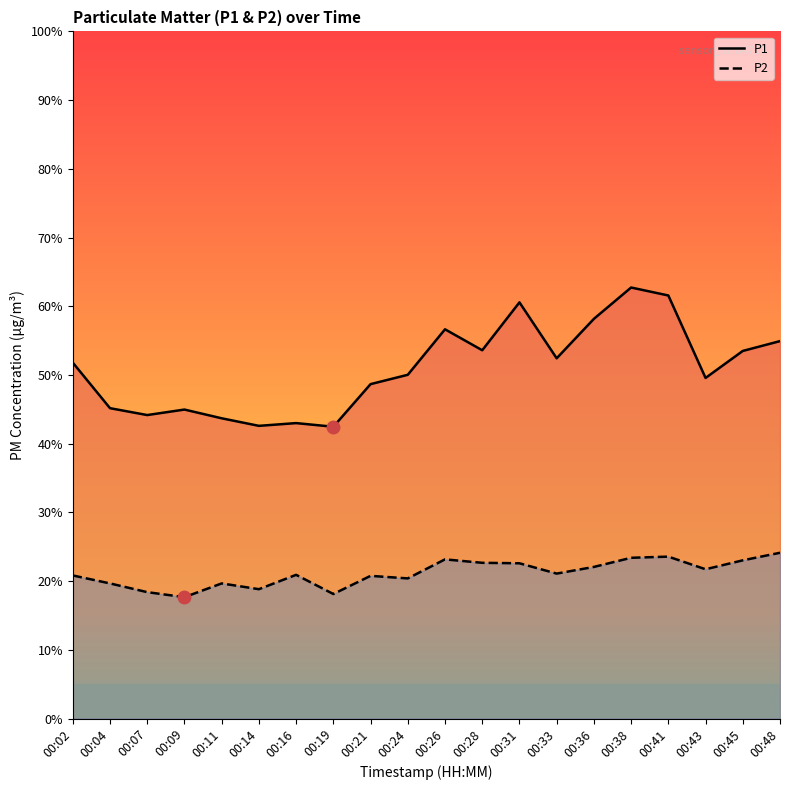

At which category does P2 reach its first local valley?

00:09